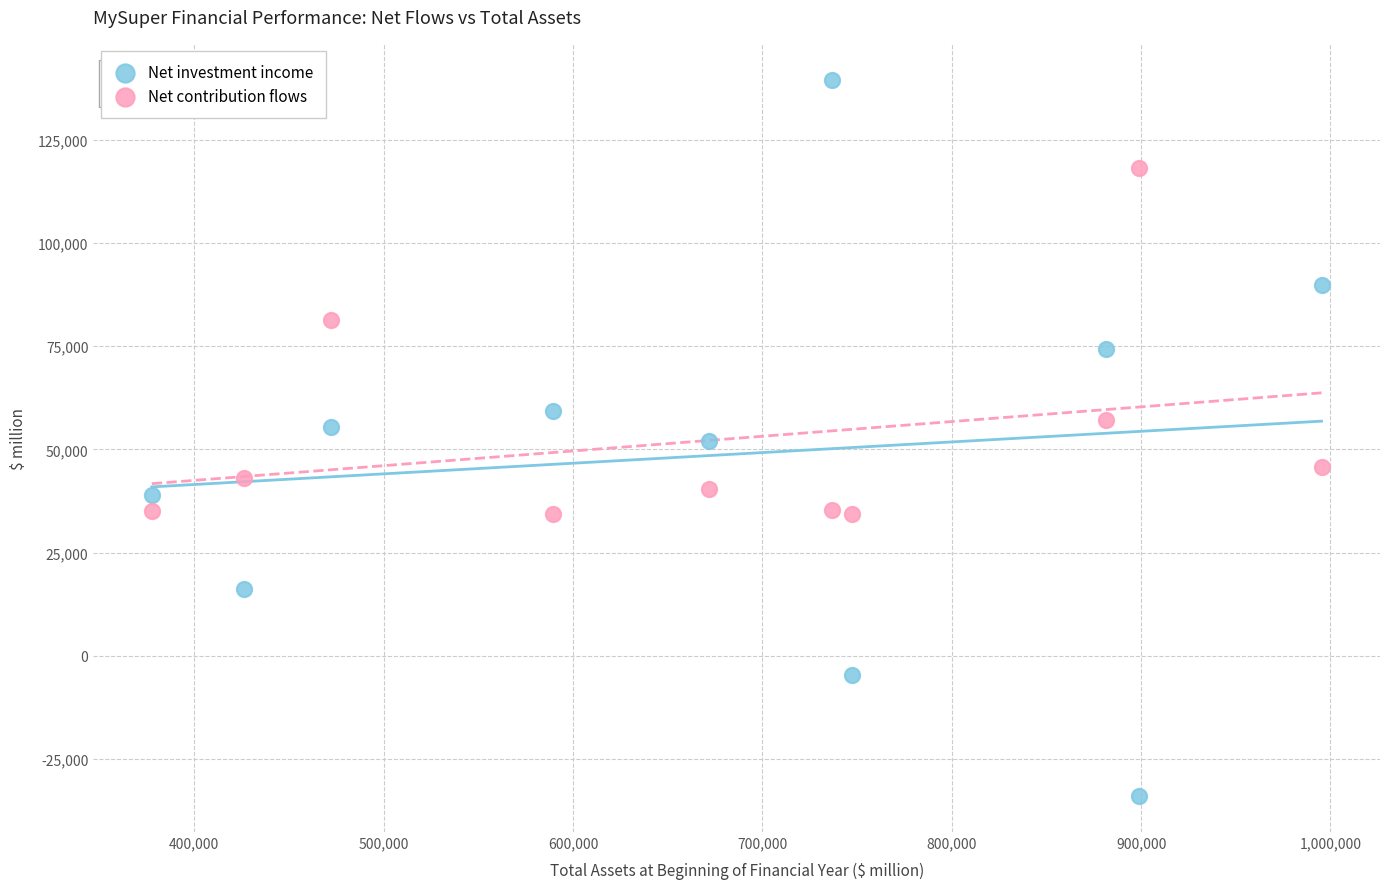

What are all the series names shown in the legend?

Net investment income, Net contribution flows